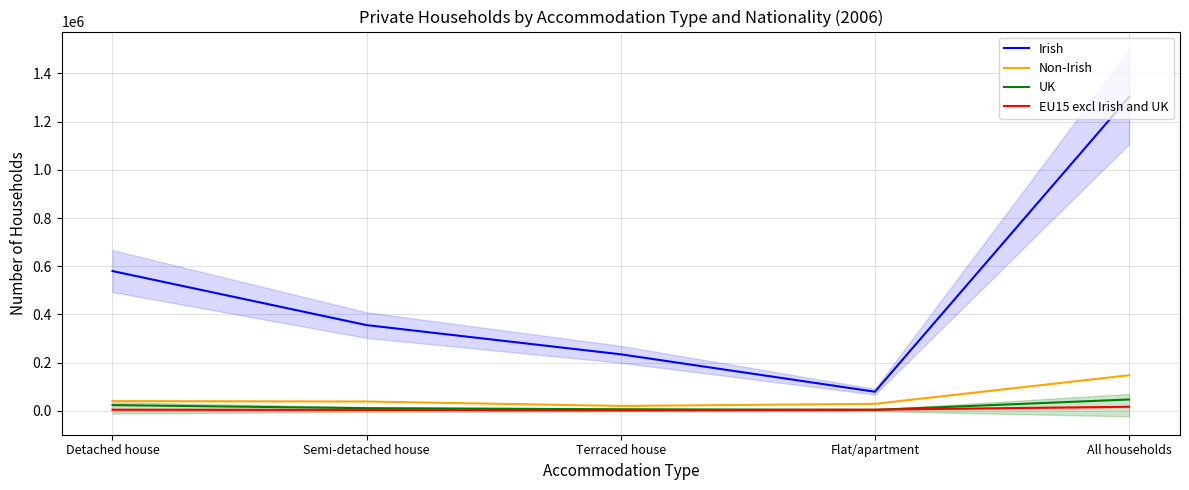

What is the label of the 5th point from the left?

All households